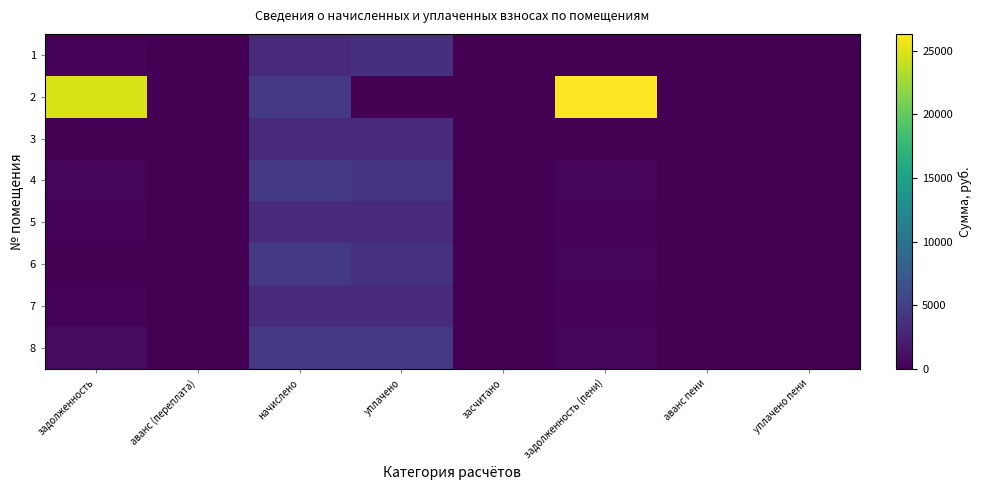

Reading right to left, list all the values displayed in this chart.

1: уплачено пени=13.1	аванс пени=0.0	задолженность (пени)=0.0	засчитано=0.0	уплачено=3687.7	начислено=3160.9	аванс (переплата)=0.0	задолженность=263.4
2: уплачено пени=0.0	аванс пени=0.0	задолженность (пени)=26311.5	засчитано=0.0	уплачено=0.0	начислено=4490.2	аванс (переплата)=0.0	задолженность=24785.4
3: уплачено пени=0.0	аванс пени=0.0	задолженность (пени)=2.4	засчитано=0.0	уплачено=3250.0	начислено=3250.0	аванс (переплата)=0.0	задолженность=2.4
4: уплачено пени=0.0	аванс пени=0.0	задолженность (пени)=371.0	засчитано=0.0	уплачено=4081.0	начислено=4452.0	аванс (переплата)=0.0	задолженность=371.0
5: уплачено пени=0.0	аванс пени=0.0	задолженность (пени)=266.6	засчитано=0.0	уплачено=3199.1	начислено=3199.1	аванс (переплата)=0.0	задолженность=266.6
6: уплачено пени=0.0	аванс пени=0.0	задолженность (пени)=374.2	засчитано=0.0	уплачено=3740.2	начислено=4490.2	аванс (переплата)=0.0	задолженность=0.0
7: уплачено пени=0.0	аванс пени=0.0	задолженность (пени)=261.8	засчитано=0.0	уплачено=3141.8	начислено=3141.8	аванс (переплата)=0.0	задолженность=261.8
8: уплачено пени=0.0	аванс пени=0.0	задолженность (пени)=376.8	засчитано=0.0	уплачено=4522.0	начислено=4522.0	аванс (переплата)=0.0	задолженность=753.7